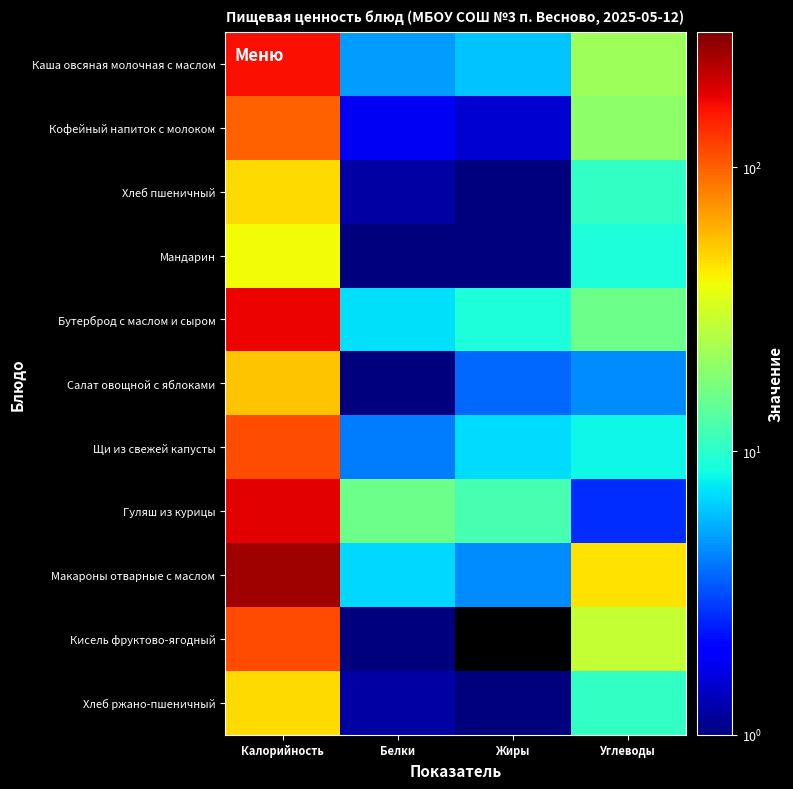

Reading left to right, list all the values displayed in this chart.

Каша овсяная молочная с маслом: Калорийность=162.0	Белки=4.9	Жиры=6.2	Углеводы=21.6
Кофейный напиток с молоком: Калорийность=99.0	Белки=1.8	Жиры=1.5	Углеводы=19.5
Хлеб пшеничный: Калорийность=48.2	Белки=1.2	Жиры=0.2	Углеводы=10.4
Мандарин: Калорийность=39.3	Белки=0.7	Жиры=0.1	Углеводы=8.9
Бутерброд с маслом и сыром: Калорийность=172.2	Белки=7.2	Жиры=9.0	Углеводы=15.7
Салат овощной с яблоками: Калорийность=54.5	Белки=0.9	Жиры=3.6	Углеводы=4.5
Щи из свежей капусты: Калорийность=112.1	Белки=4.1	Жиры=7.0	Углеводы=8.3
Гуляш из курицы: Калорийность=182.7	Белки=15.8	Жиры=12.1	Углеводы=2.6
Макароны отварные с маслом: Калорийность=252.3	Белки=6.9	Жиры=4.5	Углеводы=46.0
Кисель фруктово-ягодный: Калорийность=114.5	Белки=0.1	Жиры=0.0	Углеводы=28.5
Хлеб ржано-пшеничный: Калорийность=48.2	Белки=1.2	Жиры=0.2	Углеводы=10.4